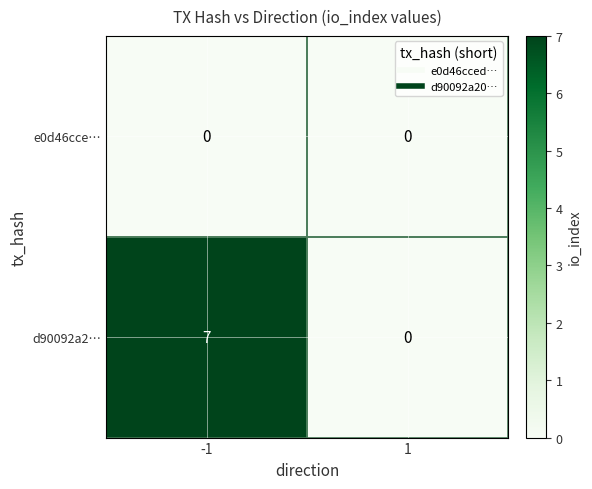

Which series changed the most between -1 and 1?

d90092a2…